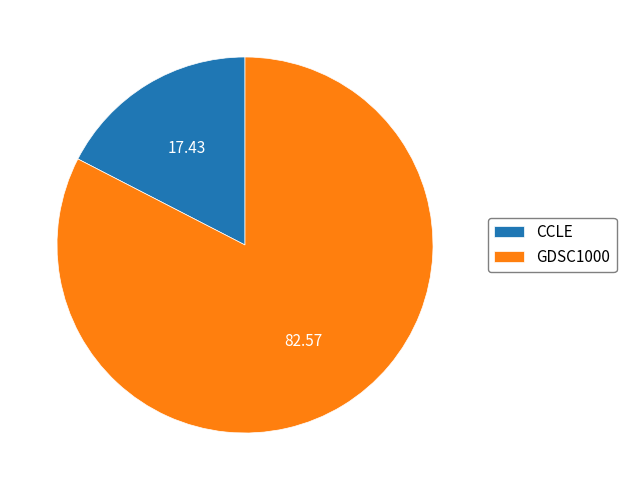

Which has a higher value, CCLE or GDSC1000?

GDSC1000